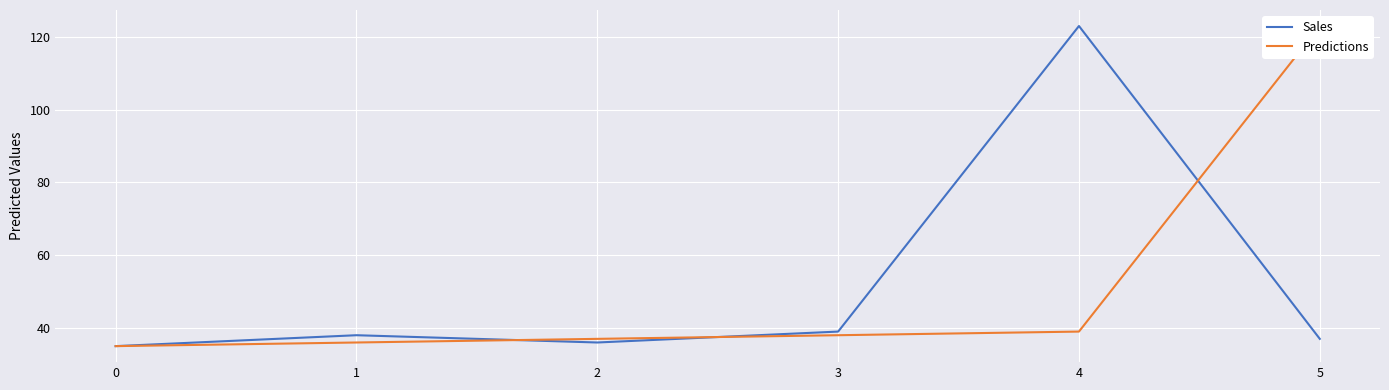

How many data points does each series have?

6